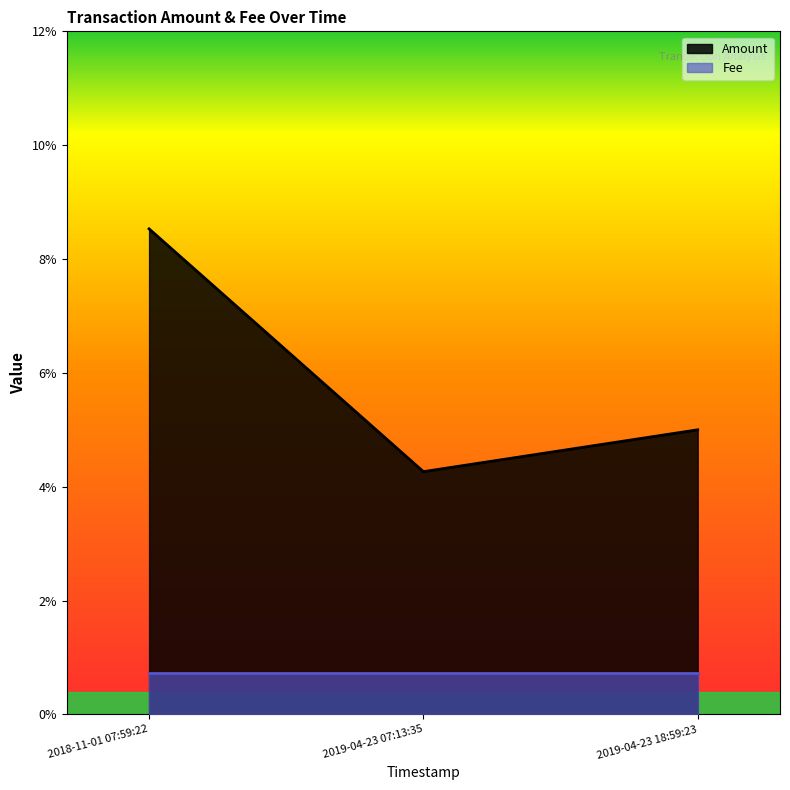

List the labels in order of value, largest first.

2018-11-01 07:59:22, 2019-04-23 18:59:23, 2019-04-23 07:13:35